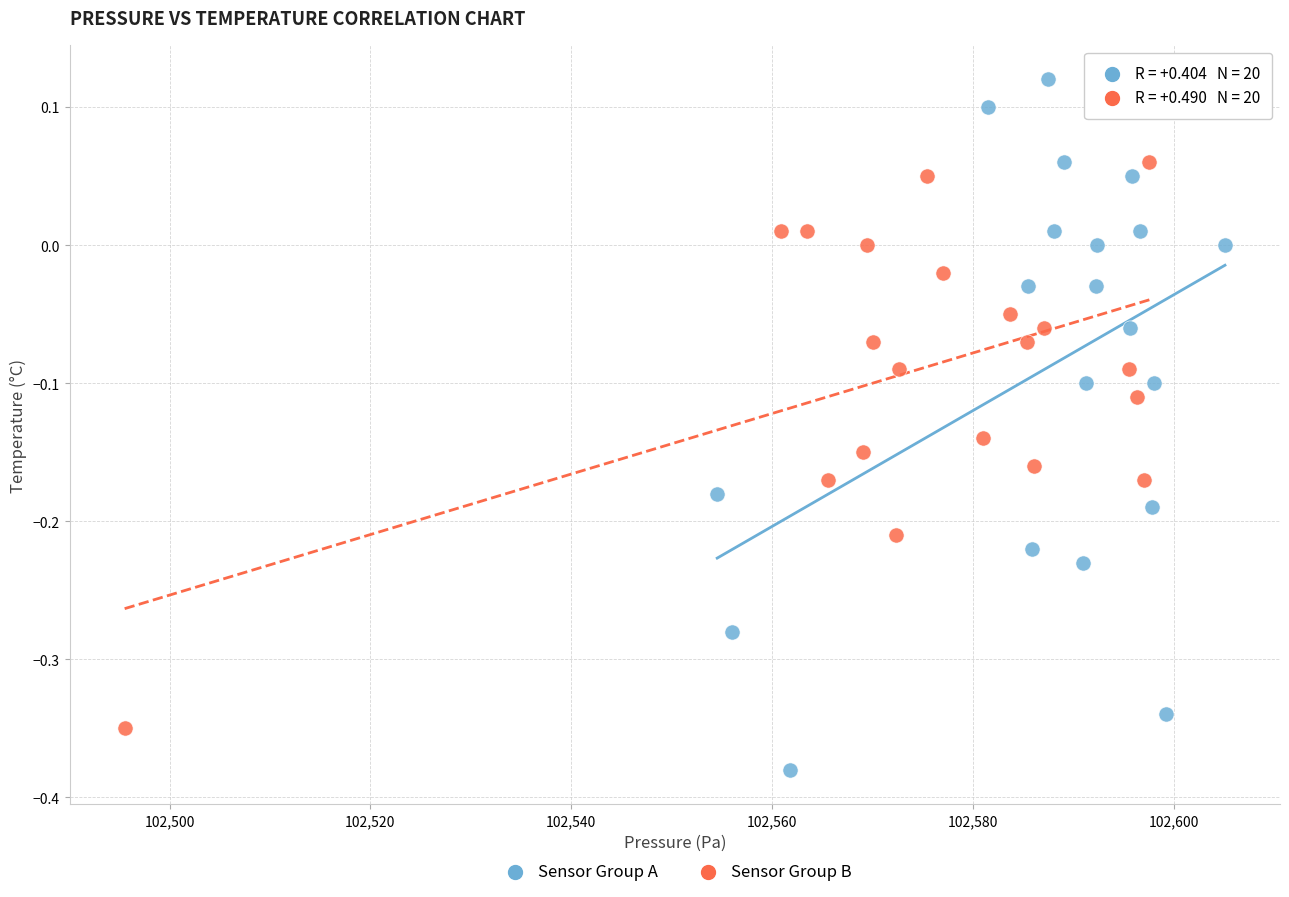

Which series reaches the minimum Y coordinate?

Sensor Group A